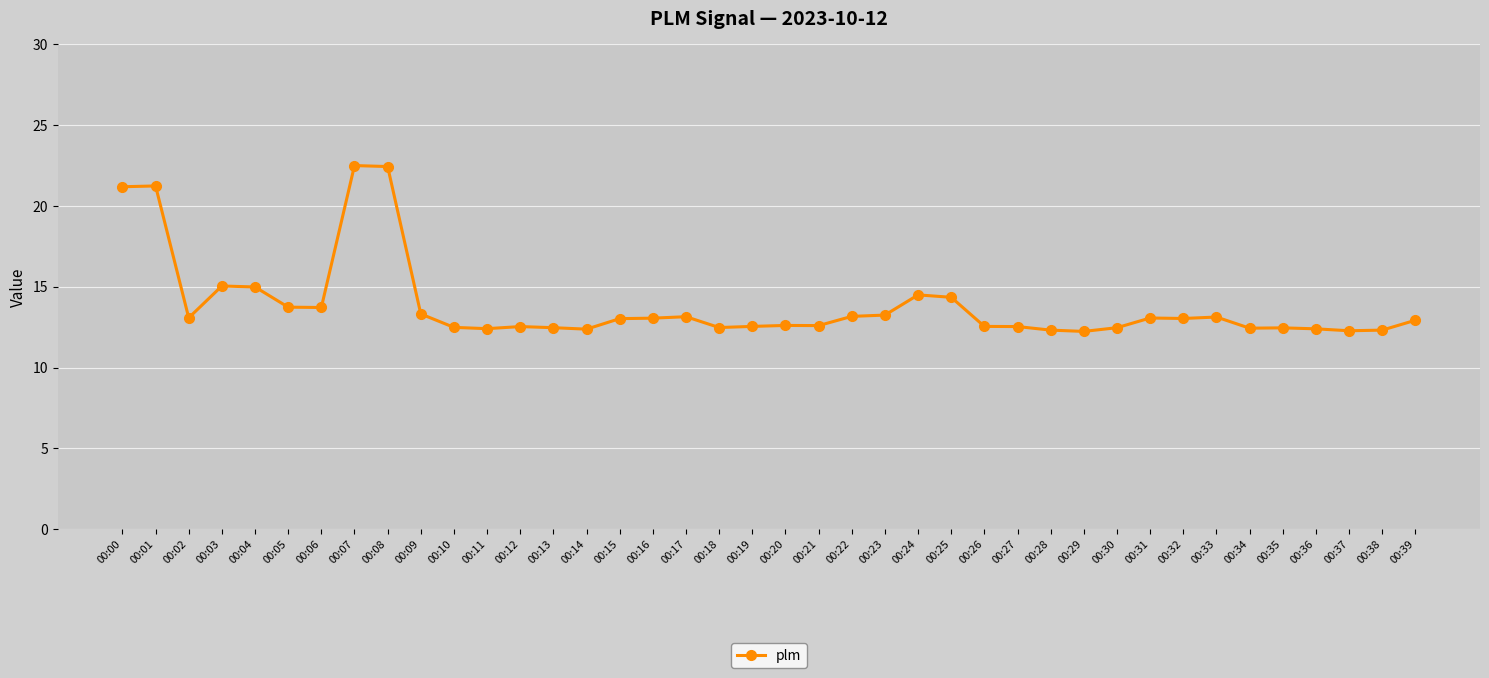

What is the greatest value displayed?

22.5